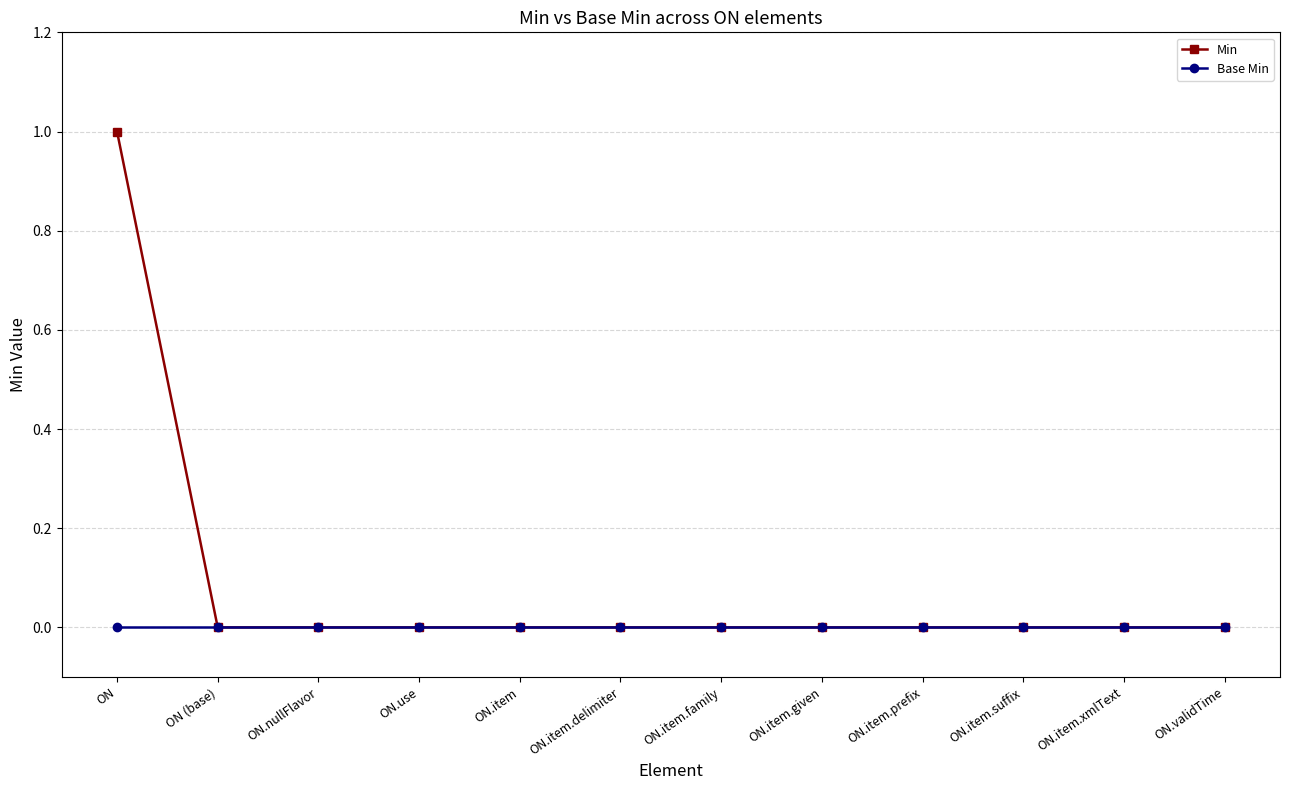

Reading left to right, extract all data points from this chart.

Min: 1	0	0	0	0	0	0	0	0	0	0	0
Base Min: 0	0	0	0	0	0	0	0	0	0	0	0